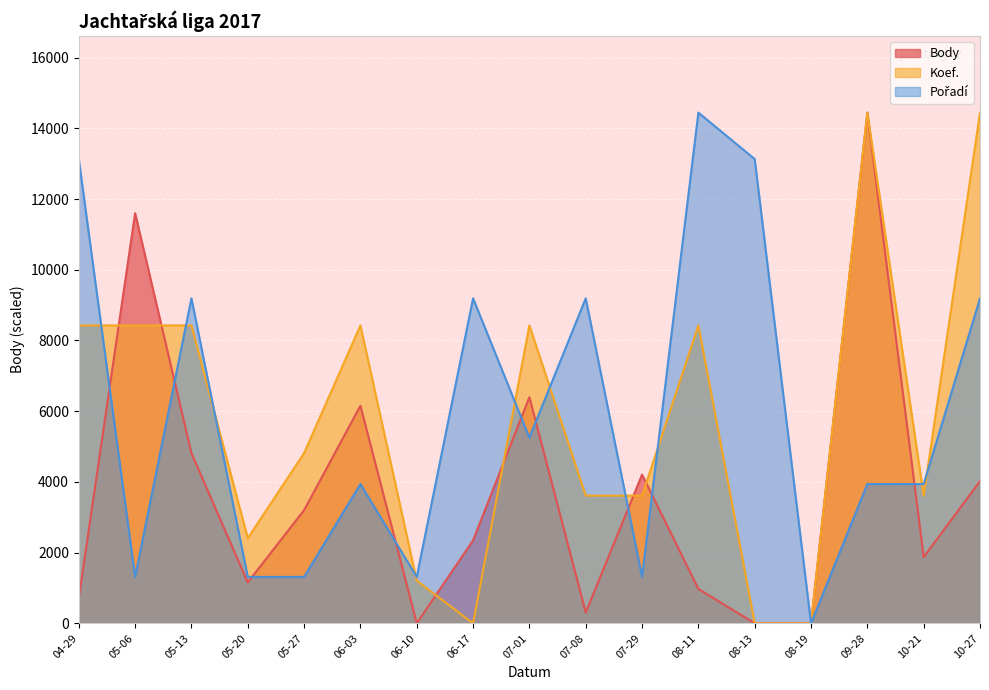

What position from the left is 05-20?

4